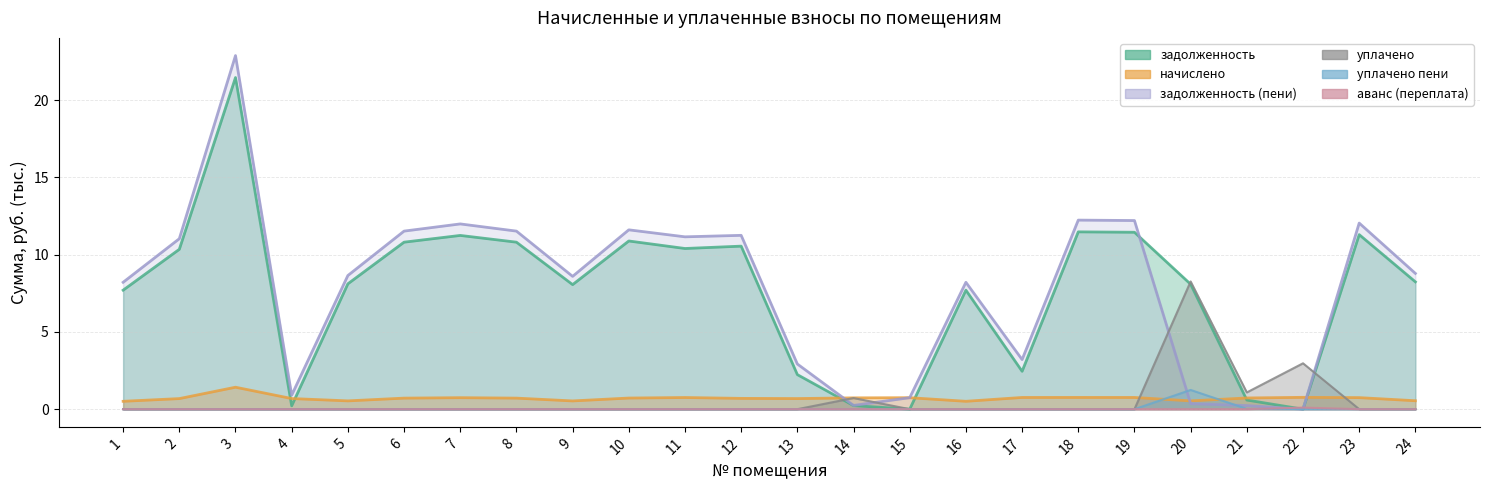

Where is уплачено nearest to the value 4?

22